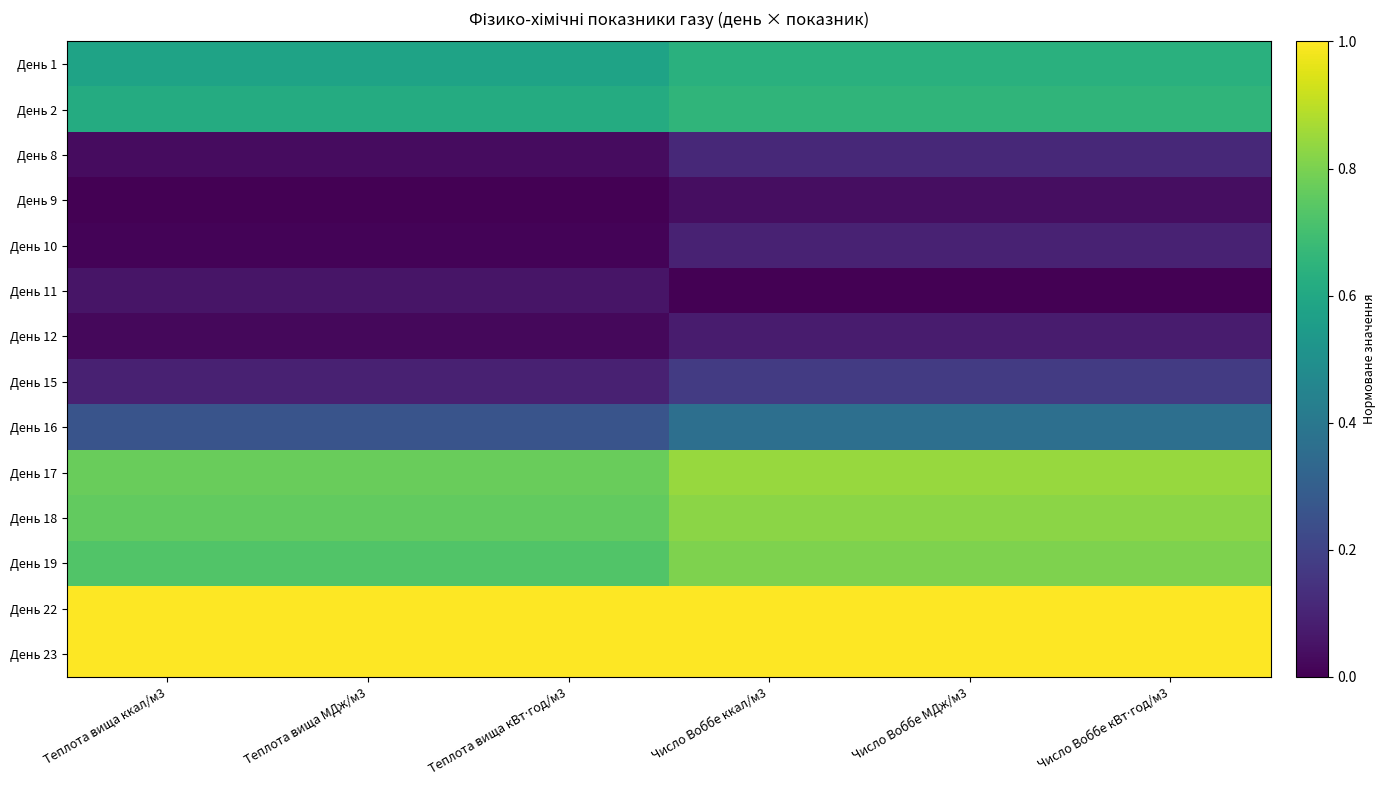

Reading left to right, extract all data points from this chart.

День 1: Теплота вища ккал/м3=0.6	Теплота вища МДж/м3=0.6	Теплота вища кВт⋅год/м3=0.6	Число Воббе ккал/м3=0.6	Число Воббе МДж/м3=0.6	Число Воббе кВт⋅год/м3=0.6
День 2: Теплота вища ккал/м3=0.6	Теплота вища МДж/м3=0.6	Теплота вища кВт⋅год/м3=0.6	Число Воббе ккал/м3=0.7	Число Воббе МДж/м3=0.7	Число Воббе кВт⋅год/м3=0.7
День 8: Теплота вища ккал/м3=0.0	Теплота вища МДж/м3=0.0	Теплота вища кВт⋅год/м3=0.0	Число Воббе ккал/м3=0.1	Число Воббе МДж/м3=0.1	Число Воббе кВт⋅год/м3=0.1
День 9: Теплота вища ккал/м3=0.0	Теплота вища МДж/м3=0.0	Теплота вища кВт⋅год/м3=0.0	Число Воббе ккал/м3=0.0	Число Воббе МДж/м3=0.0	Число Воббе кВт⋅год/м3=0.0
День 10: Теплота вища ккал/м3=0.0	Теплота вища МДж/м3=0.0	Теплота вища кВт⋅год/м3=0.0	Число Воббе ккал/м3=0.1	Число Воббе МДж/м3=0.1	Число Воббе кВт⋅год/м3=0.1
День 11: Теплота вища ккал/м3=0.1	Теплота вища МДж/м3=0.1	Теплота вища кВт⋅год/м3=0.1	Число Воббе ккал/м3=0.0	Число Воббе МДж/м3=0.0	Число Воббе кВт⋅год/м3=0.0
День 12: Теплота вища ккал/м3=0.0	Теплота вища МДж/м3=0.0	Теплота вища кВт⋅год/м3=0.0	Число Воббе ккал/м3=0.1	Число Воббе МДж/м3=0.1	Число Воббе кВт⋅год/м3=0.1
День 15: Теплота вища ккал/м3=0.1	Теплота вища МДж/м3=0.1	Теплота вища кВт⋅год/м3=0.1	Число Воббе ккал/м3=0.2	Число Воббе МДж/м3=0.2	Число Воббе кВт⋅год/м3=0.2
День 16: Теплота вища ккал/м3=0.3	Теплота вища МДж/м3=0.3	Теплота вища кВт⋅год/м3=0.3	Число Воббе ккал/м3=0.4	Число Воббе МДж/м3=0.4	Число Воббе кВт⋅год/м3=0.4
День 17: Теплота вища ккал/м3=0.8	Теплота вища МДж/м3=0.8	Теплота вища кВт⋅год/м3=0.8	Число Воббе ккал/м3=0.8	Число Воббе МДж/м3=0.8	Число Воббе кВт⋅год/м3=0.8
День 18: Теплота вища ккал/м3=0.8	Теплота вища МДж/м3=0.8	Теплота вища кВт⋅год/м3=0.8	Число Воббе ккал/м3=0.8	Число Воббе МДж/м3=0.8	Число Воббе кВт⋅год/м3=0.8
День 19: Теплота вища ккал/м3=0.7	Теплота вища МДж/м3=0.7	Теплота вища кВт⋅год/м3=0.7	Число Воббе ккал/м3=0.8	Число Воббе МДж/м3=0.8	Число Воббе кВт⋅год/м3=0.8
День 22: Теплота вища ккал/м3=1.0	Теплота вища МДж/м3=1.0	Теплота вища кВт⋅год/м3=1.0	Число Воббе ккал/м3=1.0	Число Воббе МДж/м3=1.0	Число Воббе кВт⋅год/м3=1.0
День 23: Теплота вища ккал/м3=1.0	Теплота вища МДж/м3=1.0	Теплота вища кВт⋅год/м3=1.0	Число Воббе ккал/м3=1.0	Число Воббе МДж/м3=1.0	Число Воббе кВт⋅год/м3=1.0